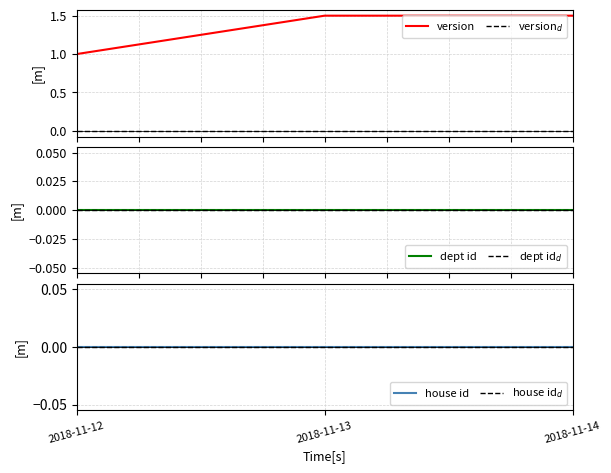

What are all the series names shown in the legend?

version, version$_d$, dept id, dept id$_d$, house id, house id$_d$